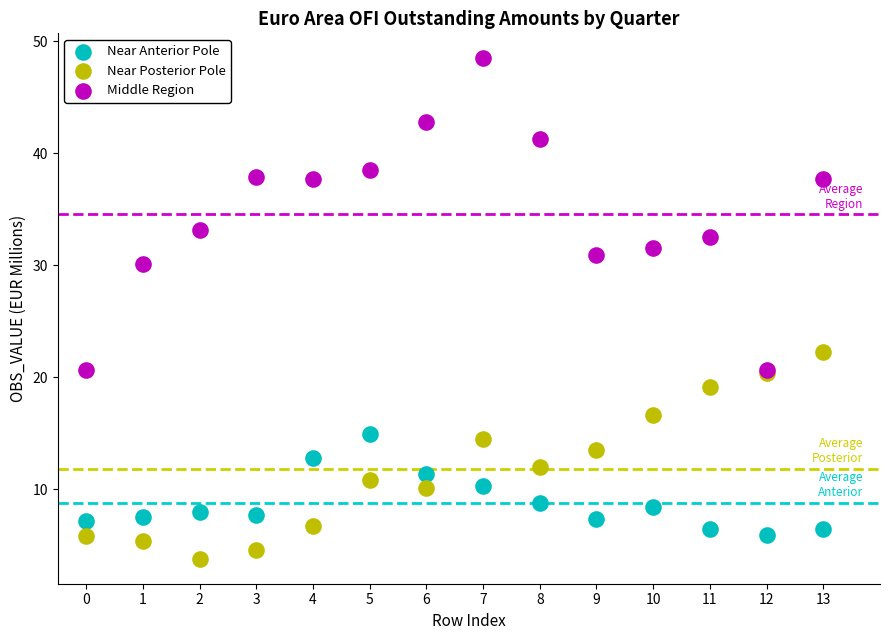

Which series contains the highest Y value?

Middle Region